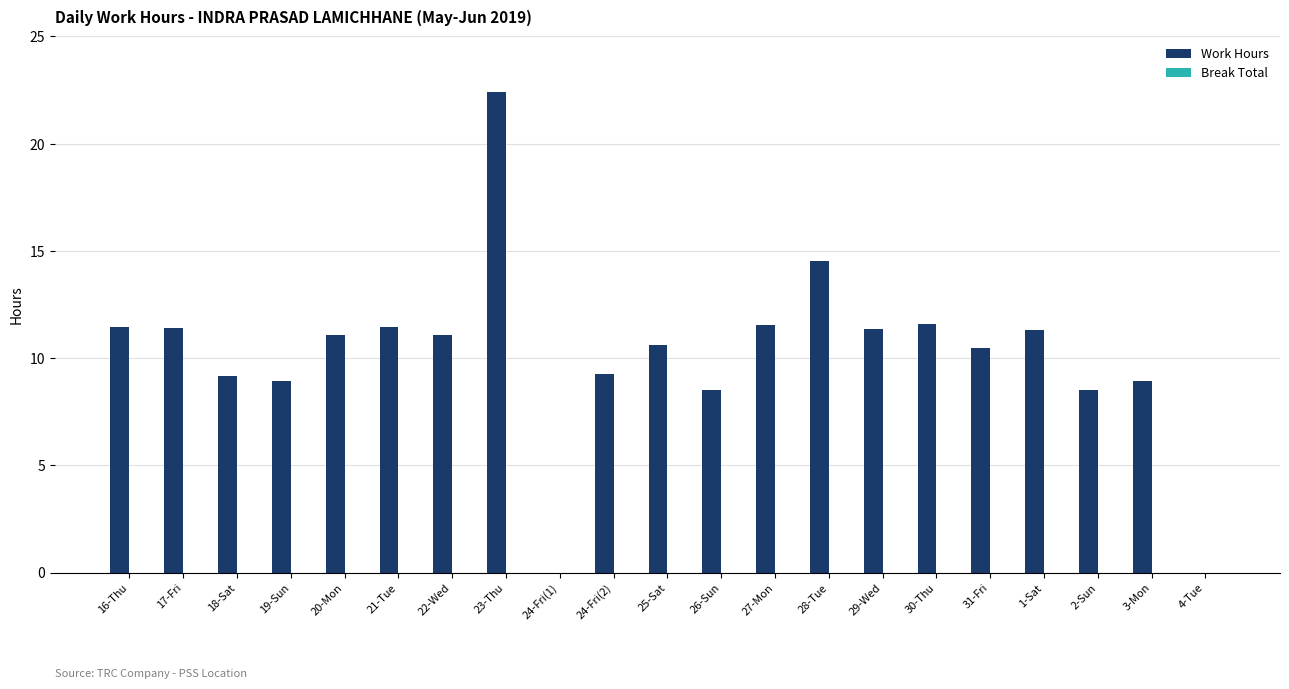

What is the sum of all values?

213.5